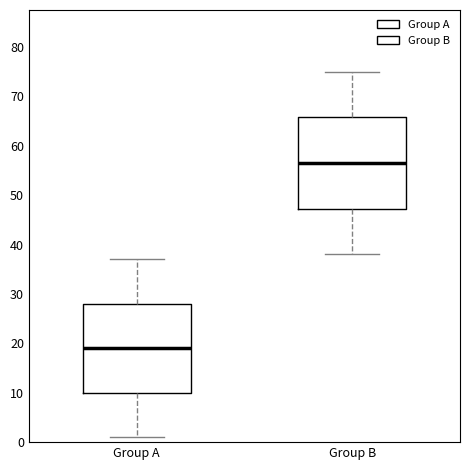

Reading left to right, read every box against the y-axis: the position of its median line, the range the box covers, and the ends of its whiskers. The values are not printed on the chart, so give them approximately, as read against the axis.

Group A: median 19, box 10 to 28, whiskers 1 to 37
Group B: median 57, box 47 to 66, whiskers 38 to 75